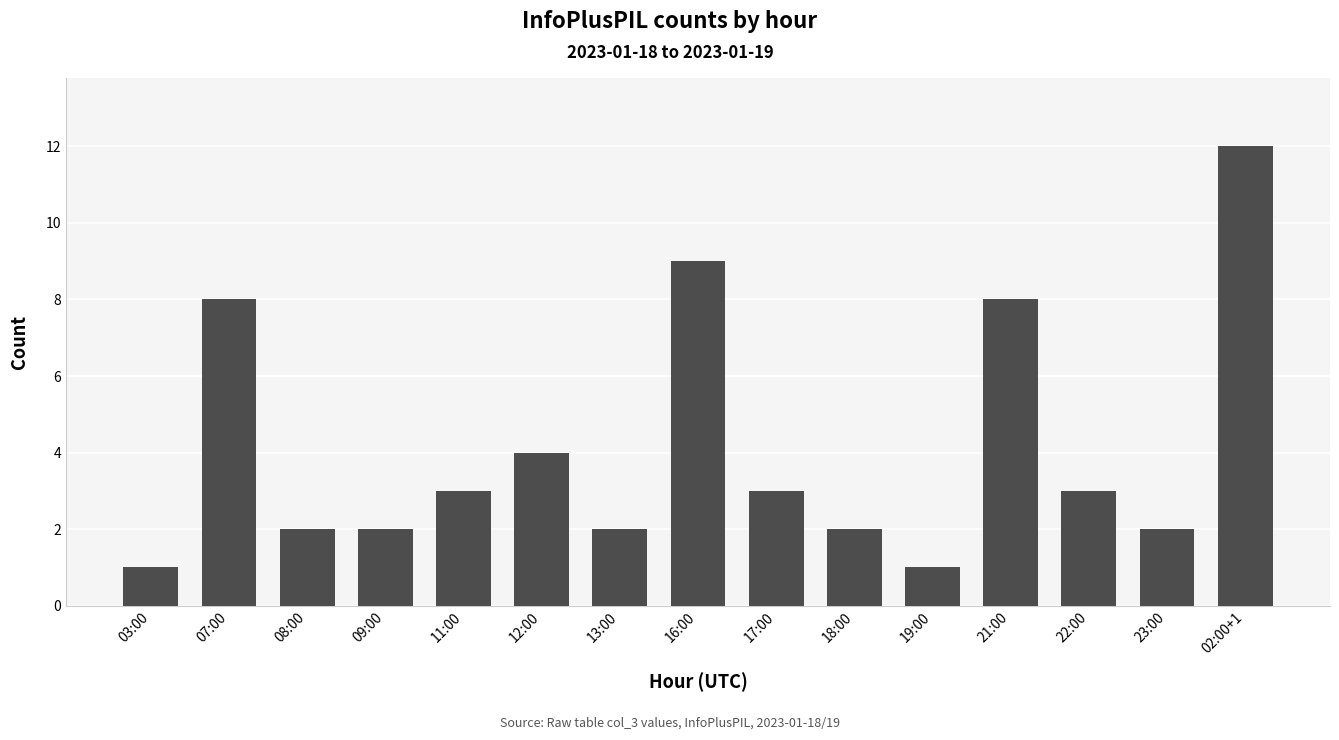

What is the difference between the second highest and second lowest values?

8